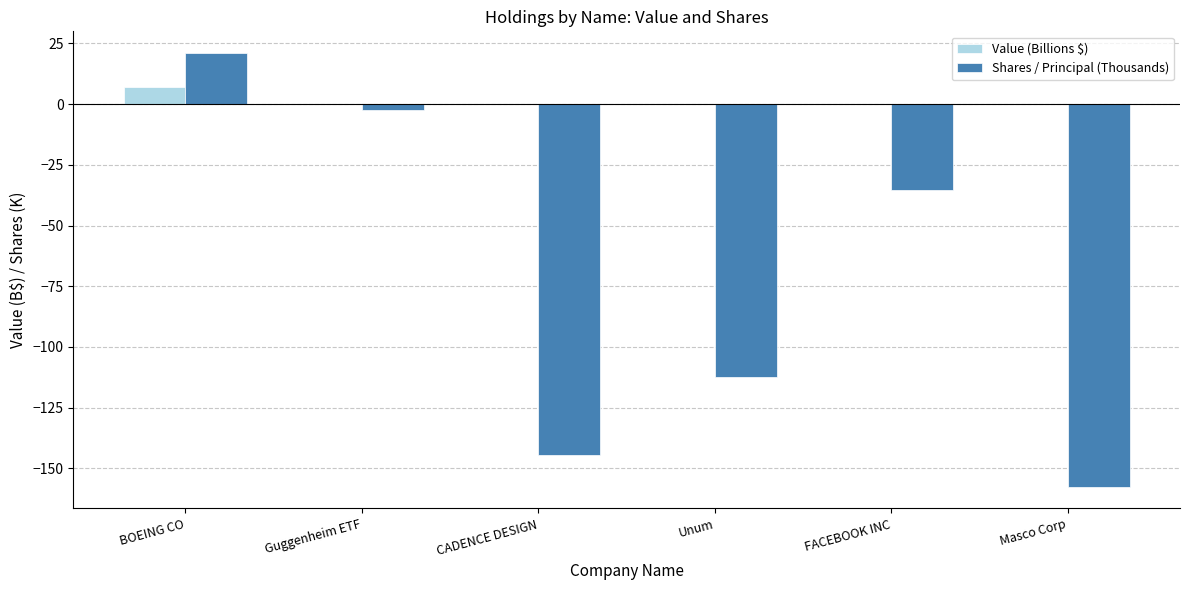

True or false: Shares / Principal (Thousands) has a value of -112.3 at Unum.

True